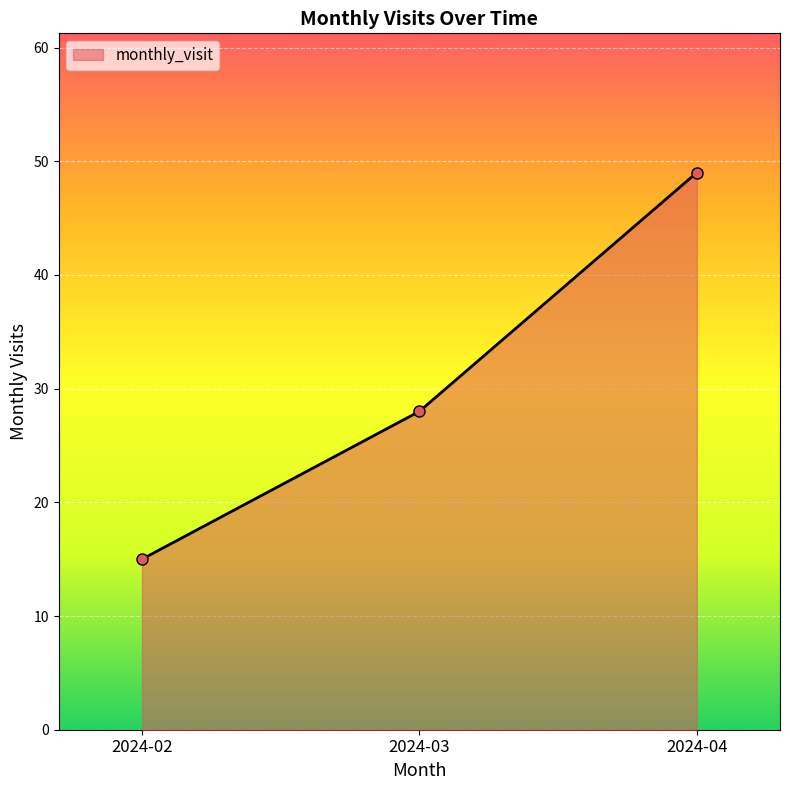

How many lines are shown in the chart?

1